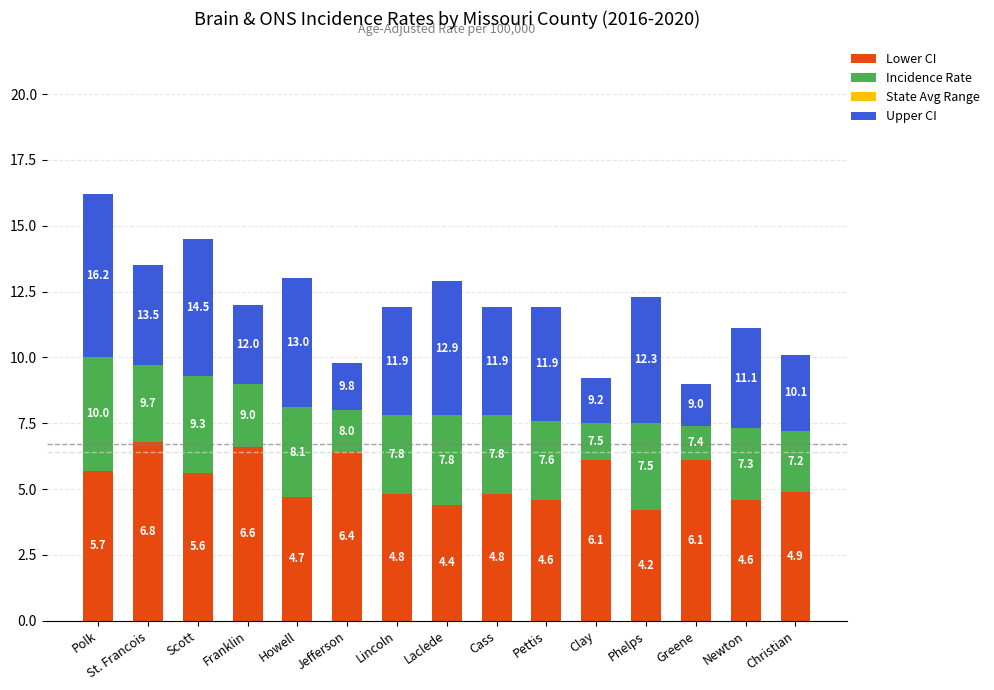

Rank the series at Laclede from lowest to highest value.

State Avg Range, Incidence Rate, Lower CI, Upper CI